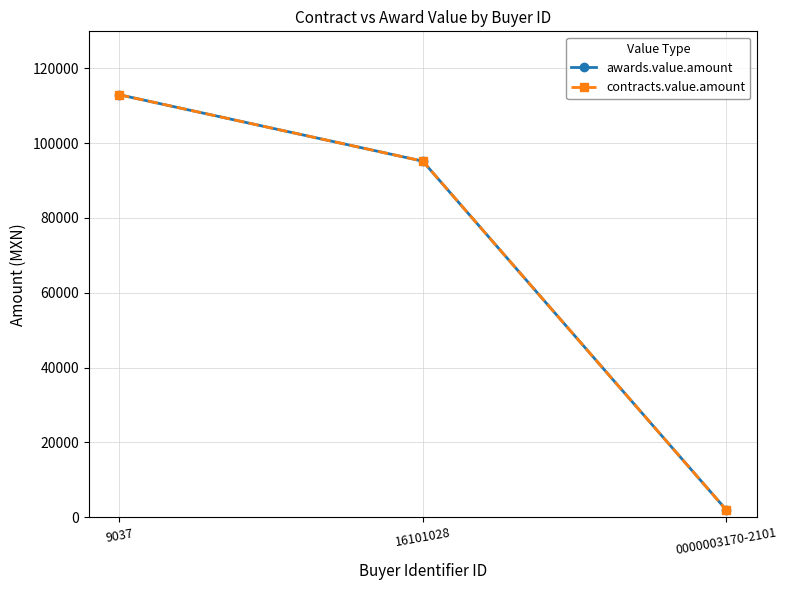

How many lines are shown in the chart?

2